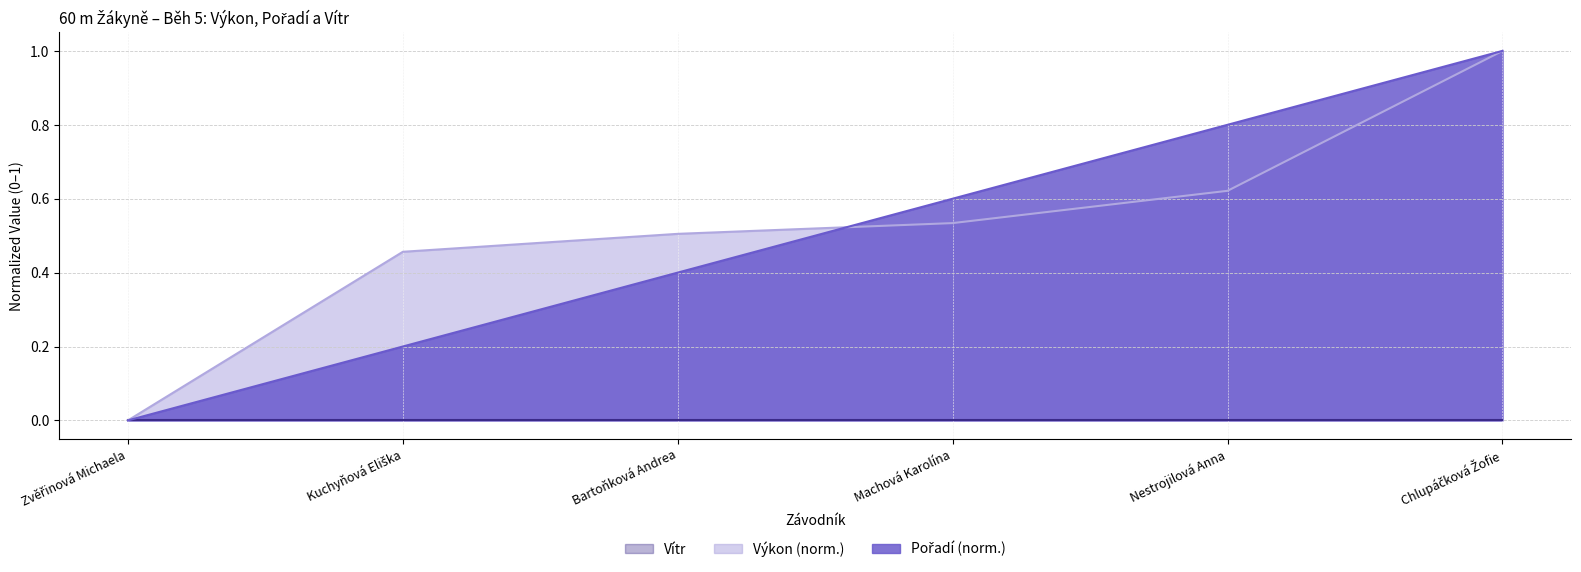

After their last crossing, which series has the higher values: Výkon or Pořadí?

Pořadí